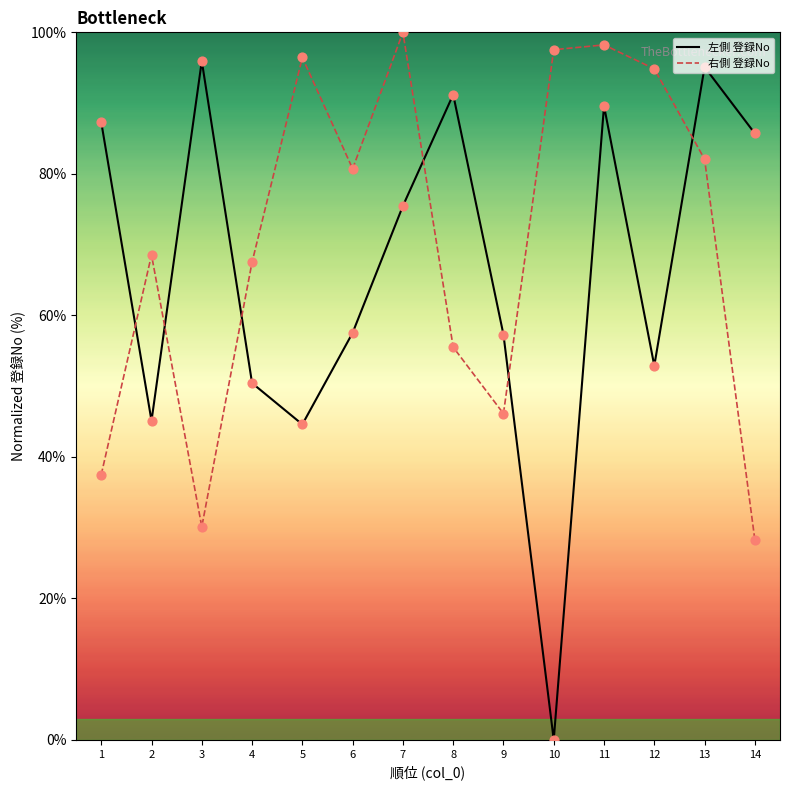

What are all the series names shown in the legend?

左側 登録No, 右側 登録No